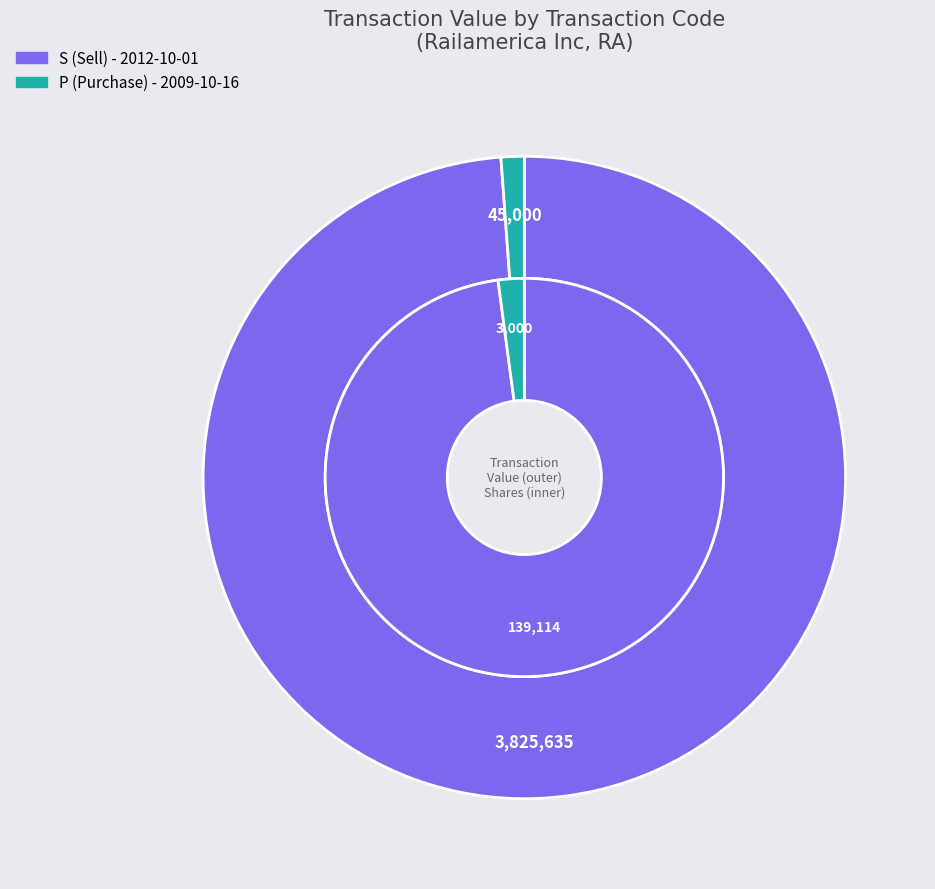

Do S and P together represent more than half of the pie?

Yes